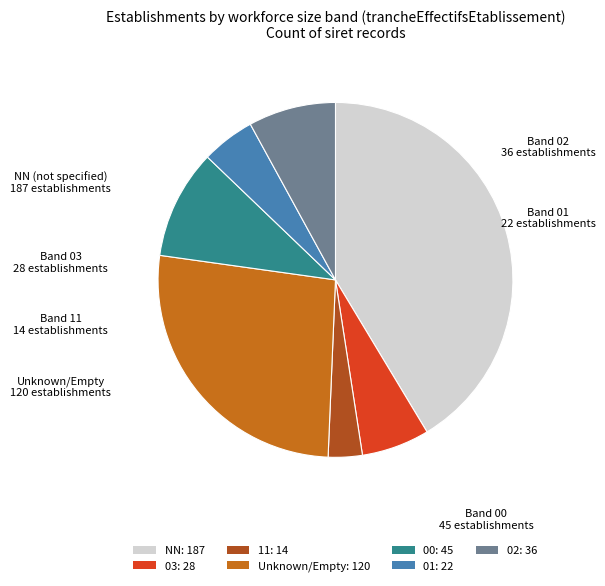

Which slice is the smallest?

11: 14